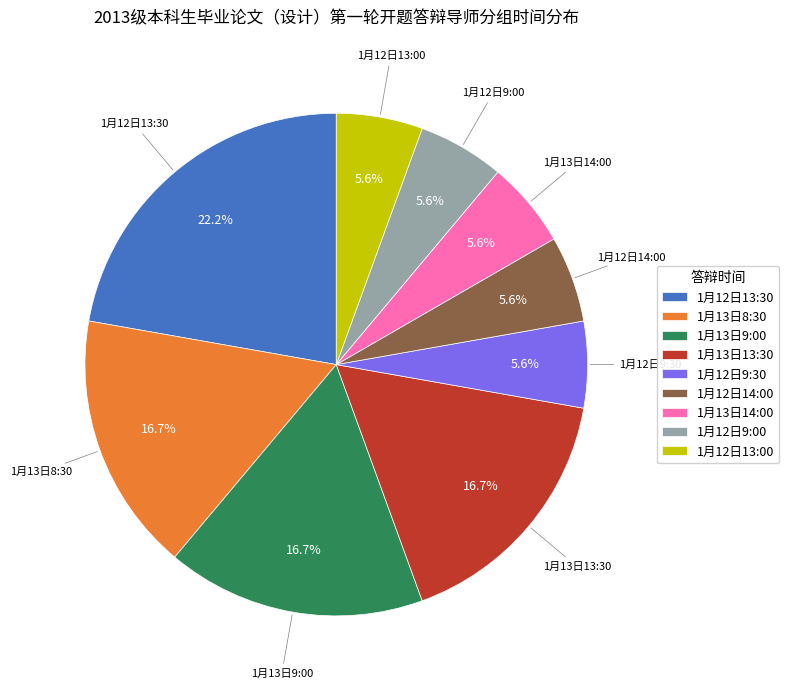

Is it true that 1月12日9:30 is 6% of the pie?

True